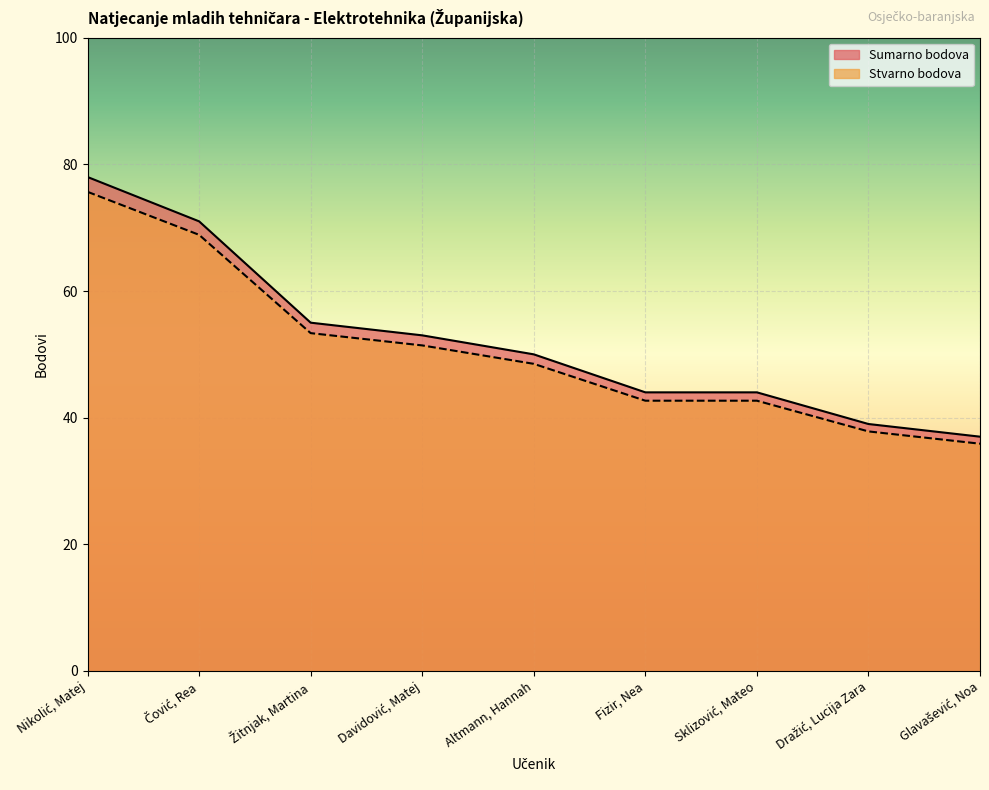

Reading left to right, what are all the values shown in this chart?

Sumarno bodova: Nikolić, Matej=78.0	Čović, Rea=71.0	Žitnjak, Martina=55.0	Davidović, Matej=53.0	Altmann, Hannah=50.0	Fizir, Nea=44.0	Sklizović, Mateo=44.0	Dražić, Lucija Zara=39.0	Glavašević, Noa=37.0
Stvarno bodova: Nikolić, Matej=75.7	Čović, Rea=68.9	Žitnjak, Martina=53.4	Davidović, Matej=51.4	Altmann, Hannah=48.5	Fizir, Nea=42.7	Sklizović, Mateo=42.7	Dražić, Lucija Zara=37.8	Glavašević, Noa=35.9